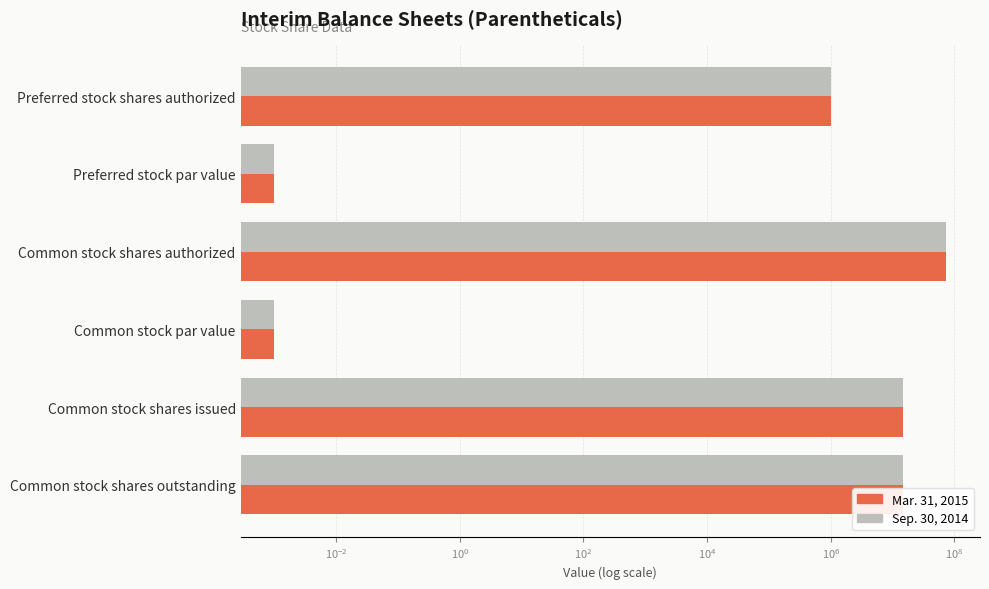

Between Preferred stock shares authorized and Common stock shares authorized, which is larger?

Common stock shares authorized